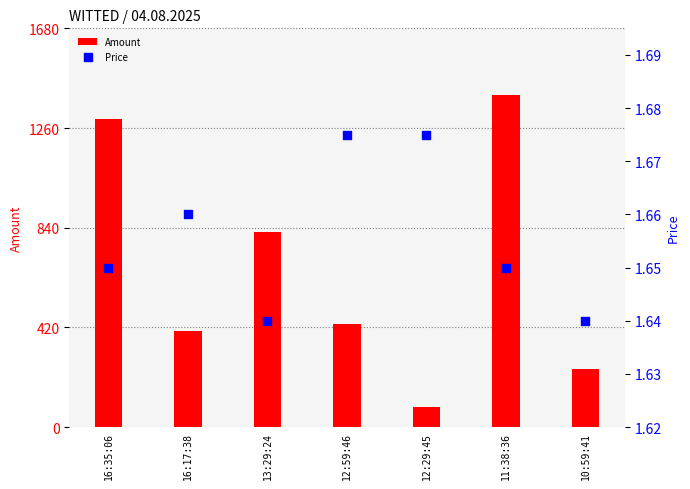

At how many categories does at least one series exceed 882?

2